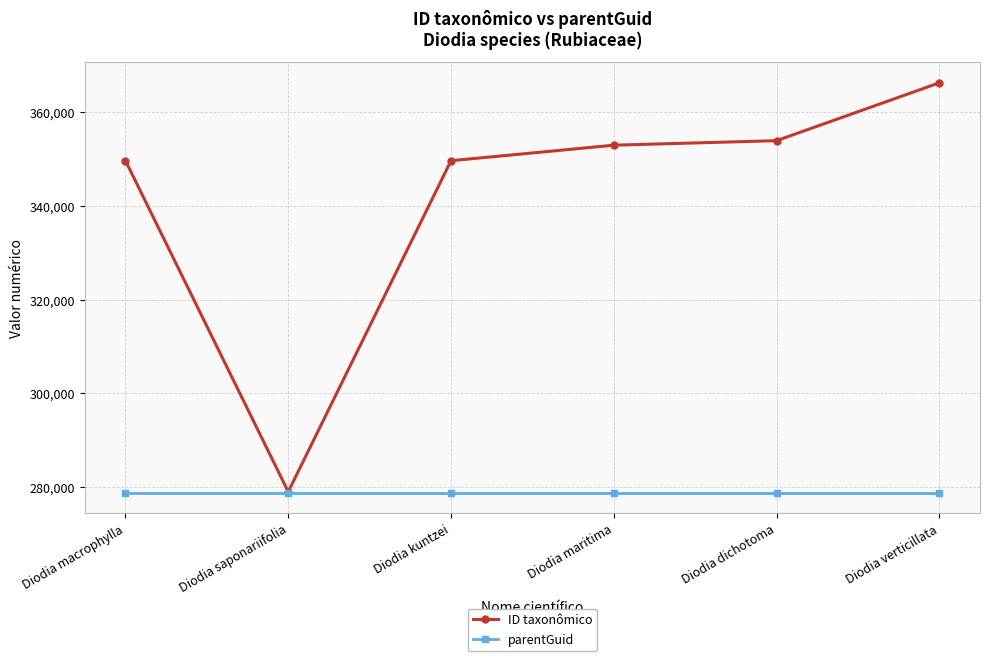

Rank the series at Diodia verticillata from highest to lowest value.

ID taxonômico, parentGuid